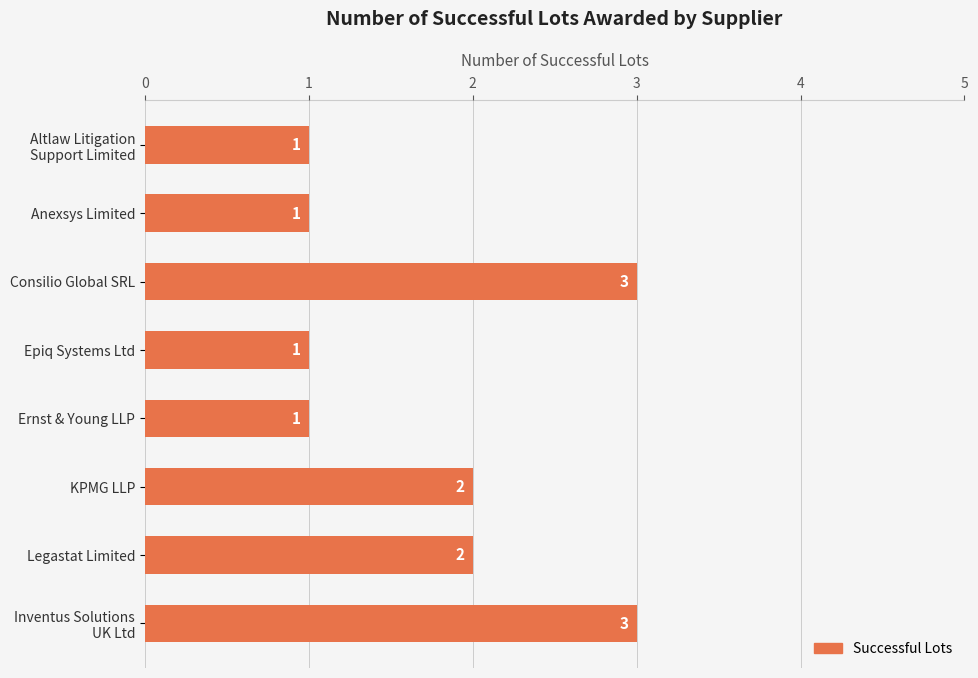

What is the label of the 2nd bar from the bottom?

Legastat Limited